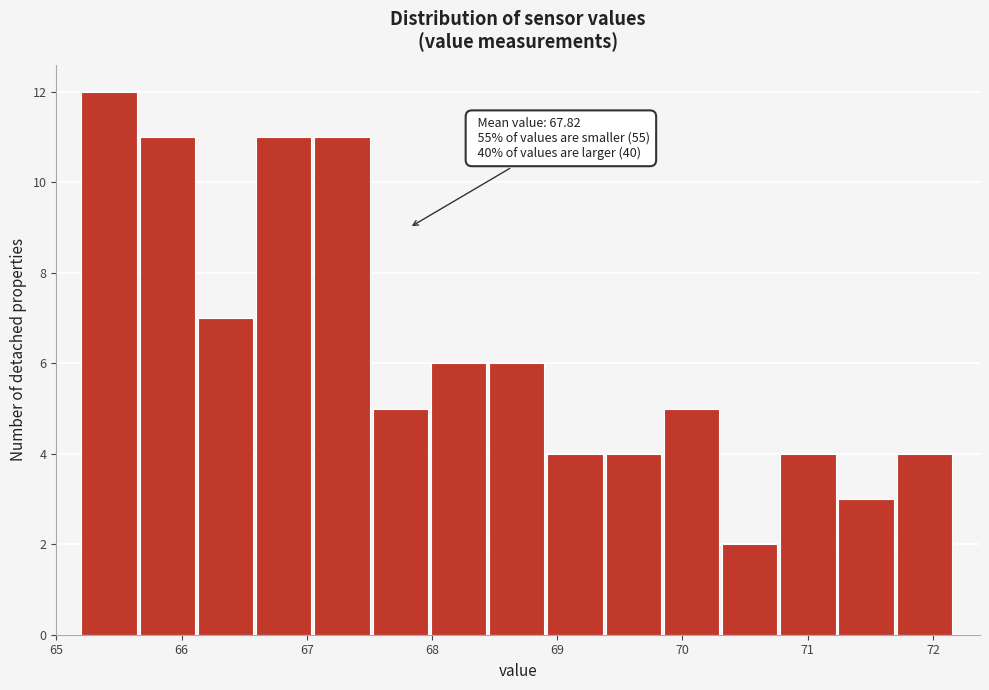

Which range on the x-axis has the tallest bar?

65.2 to 65.7